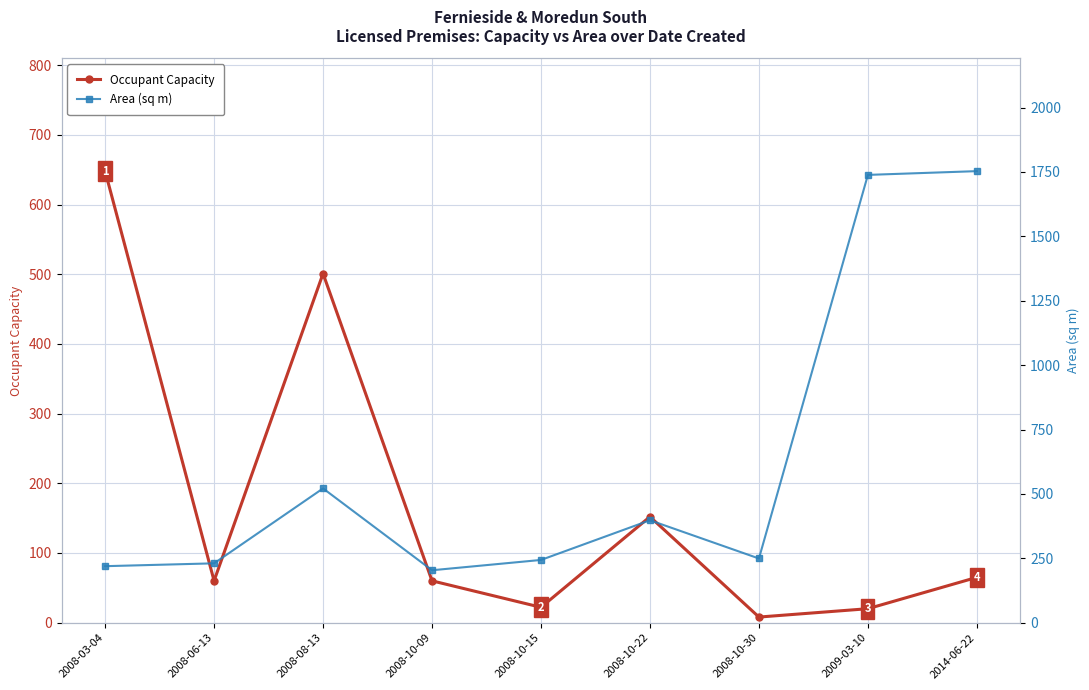

Rank the series by their average value, from lowest to highest.

Occupant Capacity, Area (sq m)